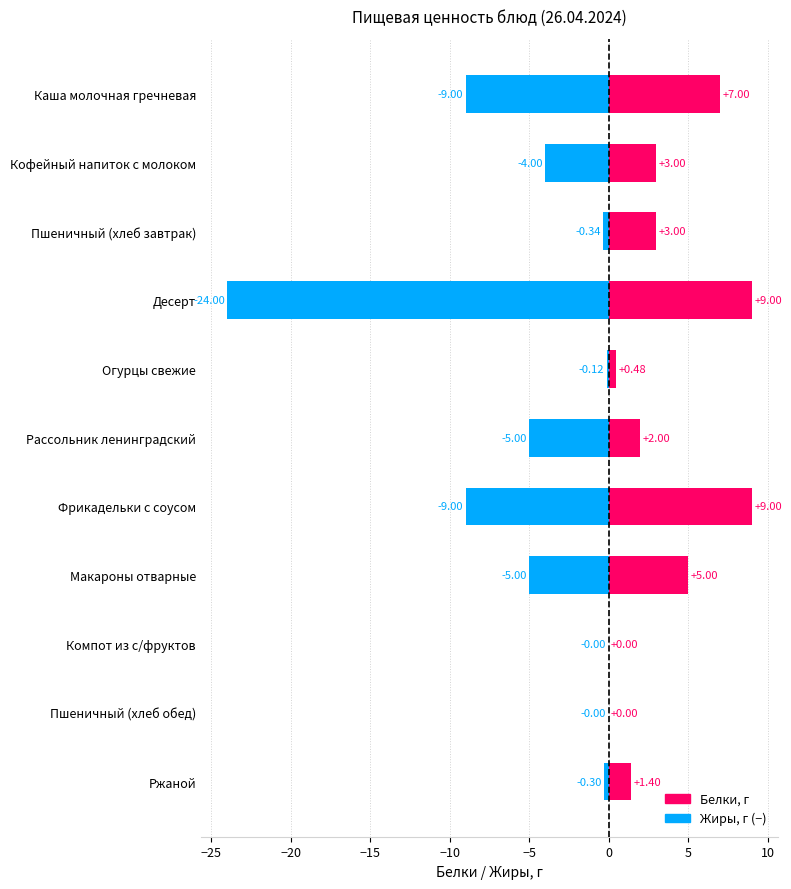

Between Кофейный напиток с молоком and Макароны отварные, which series saw the biggest shift?

Белки (полож.)